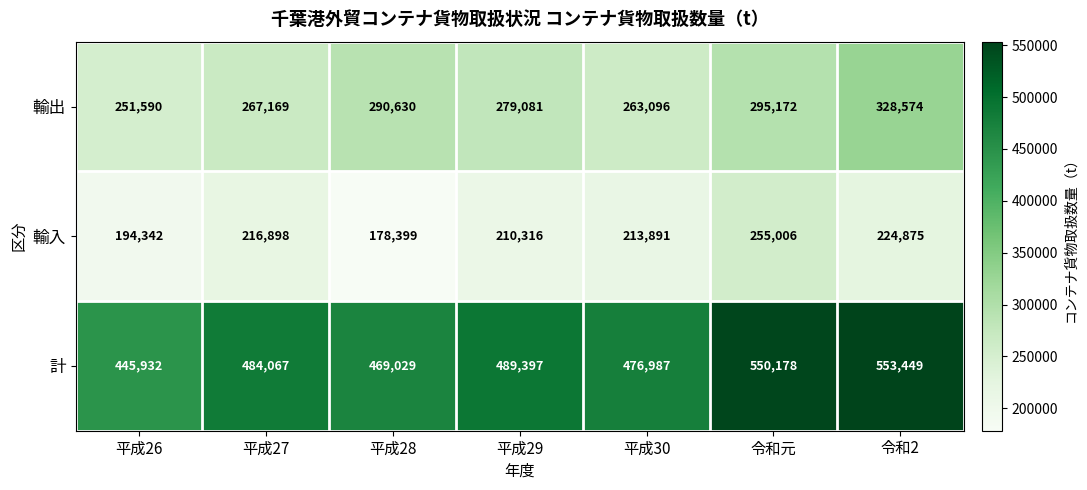

True or false: 輸出 has a value of 115593 at 平成30.

False